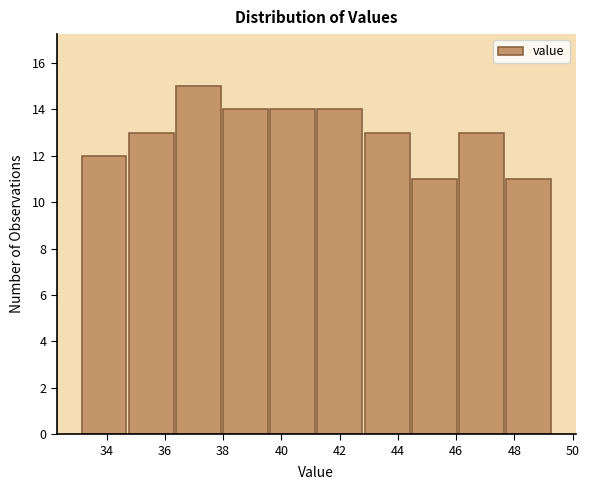

How tall is the bar that spans 33.10 to 34.72 on the x-axis? Neither the bar edges nor the heights are printed on the chart, so give them approximately, as read against the axes.

12